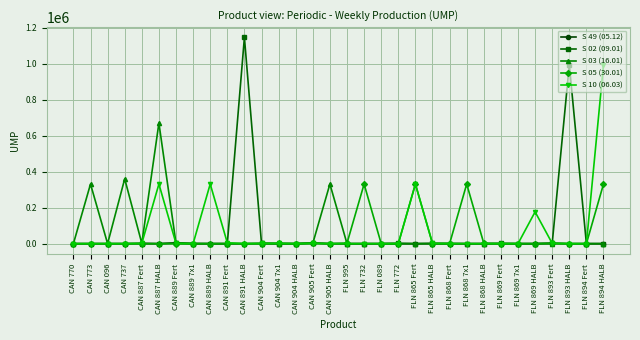

What is the greatest value displayed?

1145413